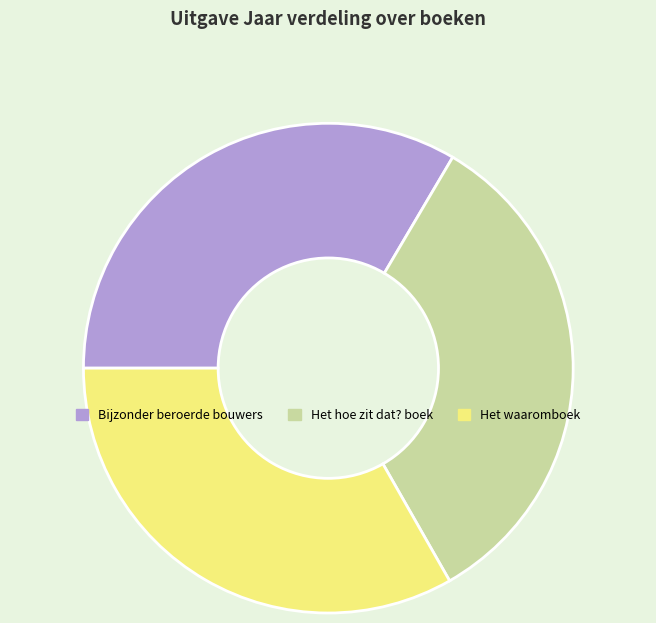

Combined, do Het hoe zit dat? boek and Het waaromboek account for over 50%?

Yes